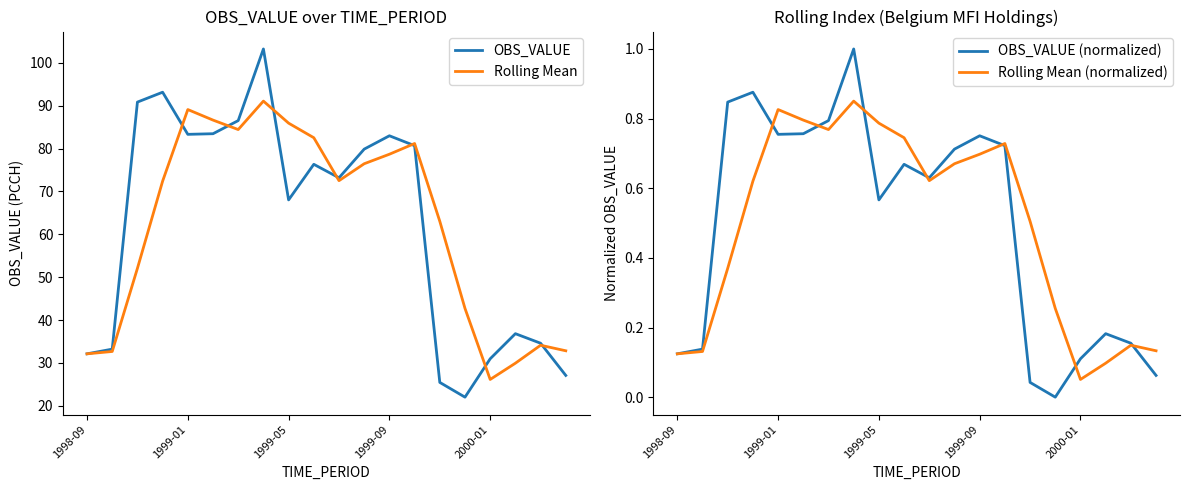

How many lines are shown in the chart?

4